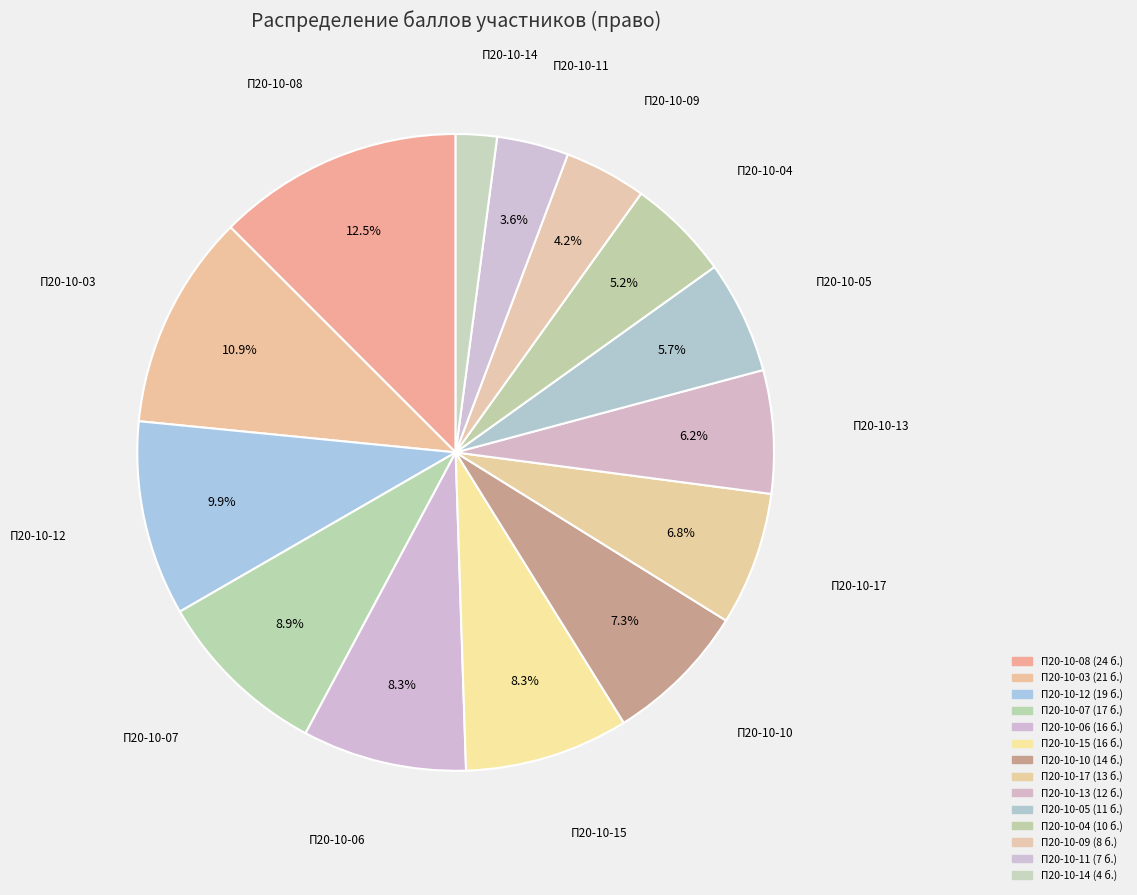

What is the largest slice in the pie chart?

П20-10-08